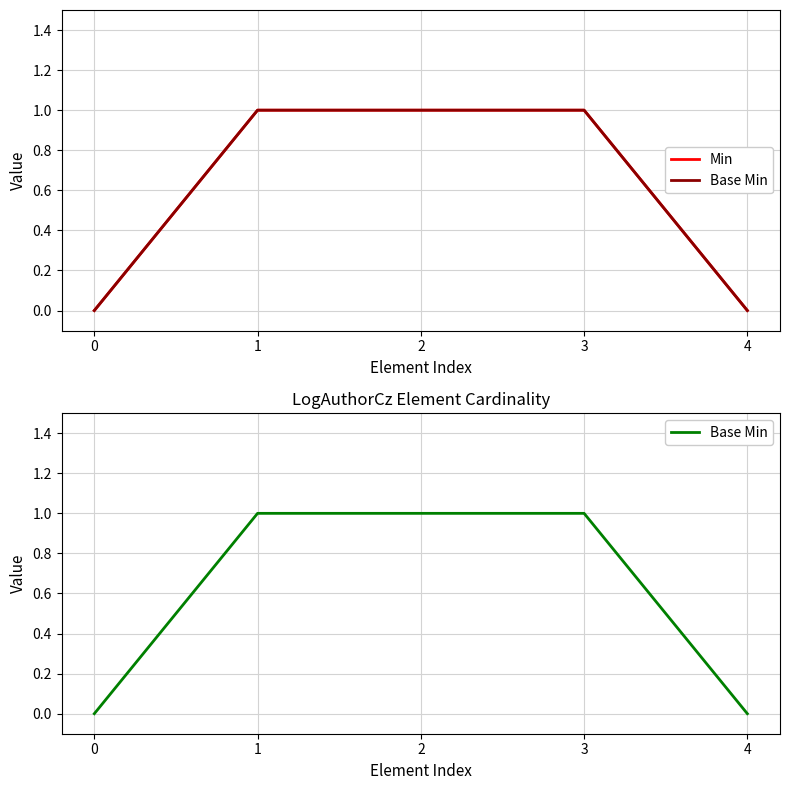

How many data points in Min are less than 1?

2